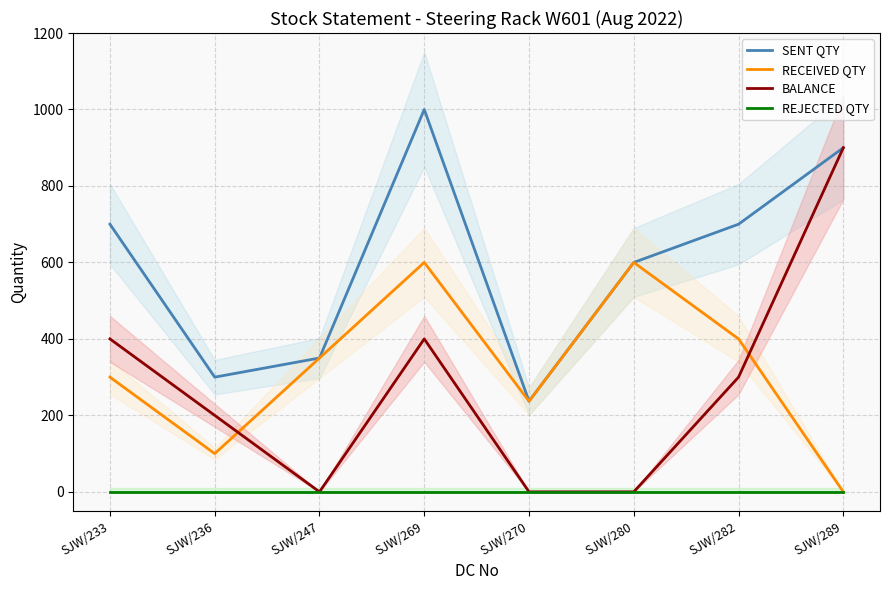

Reading left to right, list all the values displayed in this chart.

SENT QTY: 700	300	350	1000	237	600	700	900
RECEIVED QTY: 300	100	350	600	237	600	400	0
BALANCE: 400	200	0	400	0	0	300	900
REJECTED QTY: 0	0	0	0	0	0	0	0